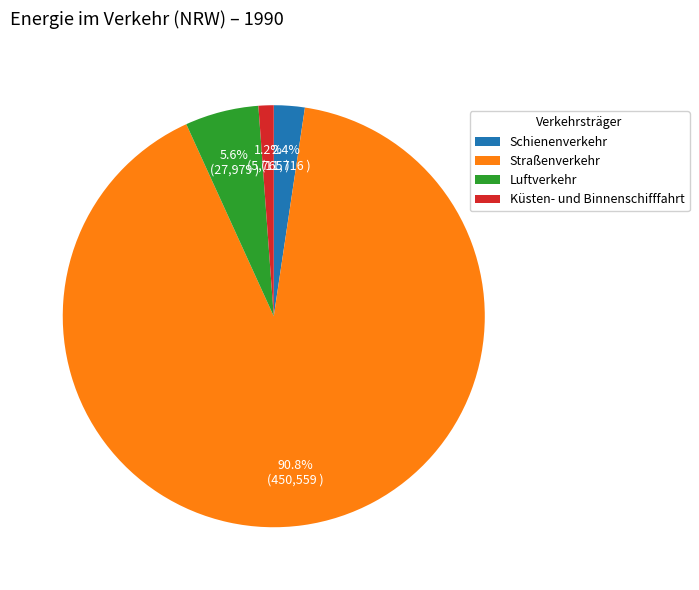

Rank the categories by value from highest to lowest.

Straßenverkehr, Luftverkehr, Schienenverkehr, Küsten- und Binnenschifffahrt